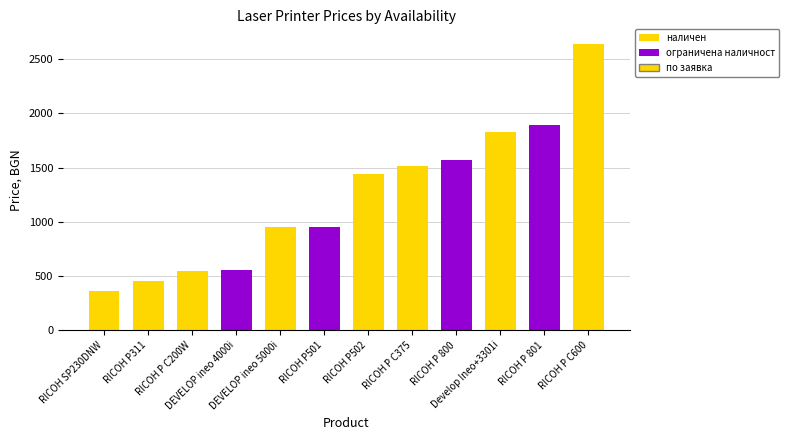

What is the difference between the maximum and minimum values in the ограничена наличност (до 3 бр.) series?

1335.1